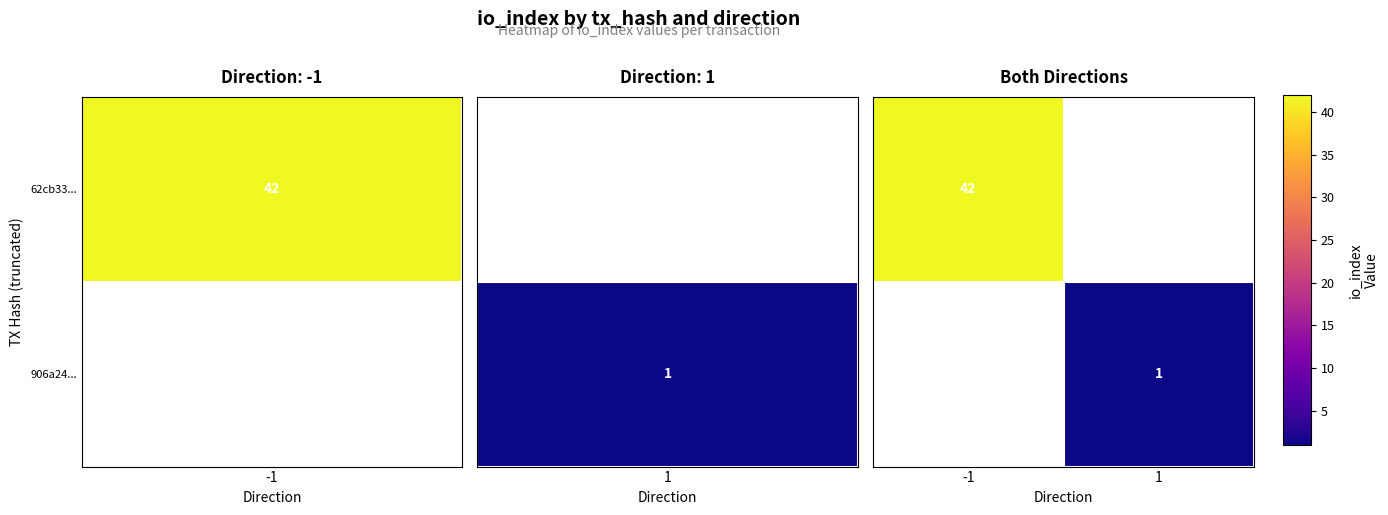

What is the highest value of the 62cb33... series?

42.0